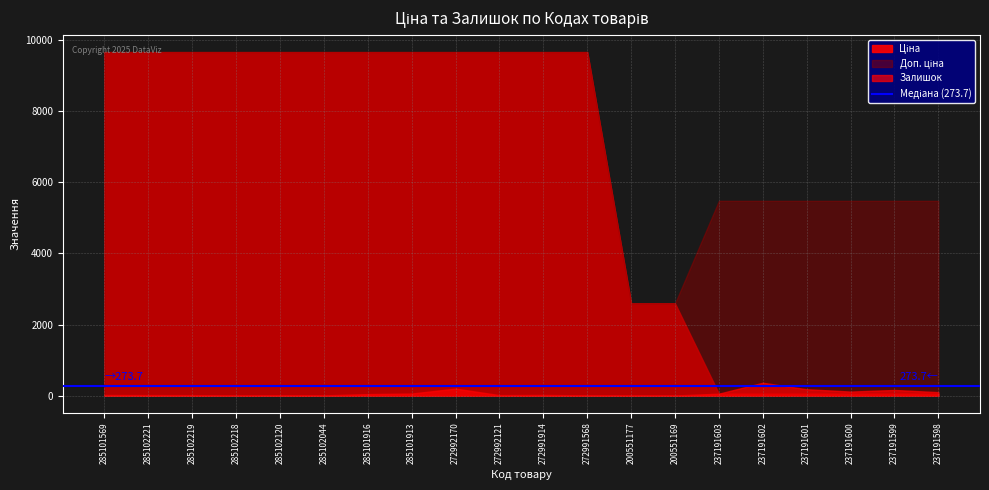

At 272991568, list the series in order from smallest to largest.

Залишок, Ціна, Доп. ціна